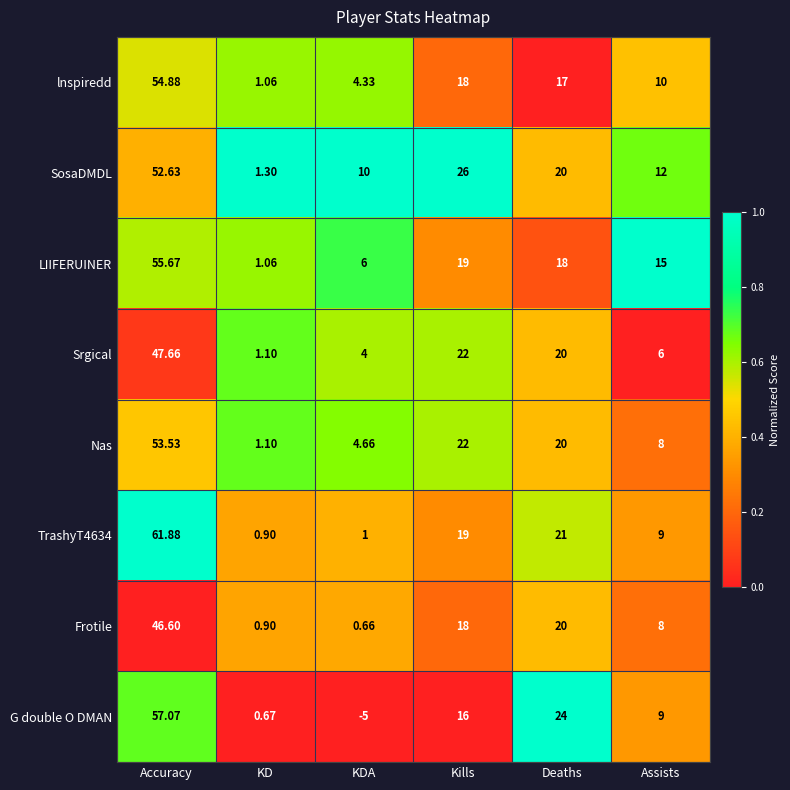

At which label is TrashyT4634 closest to 31?

Deaths